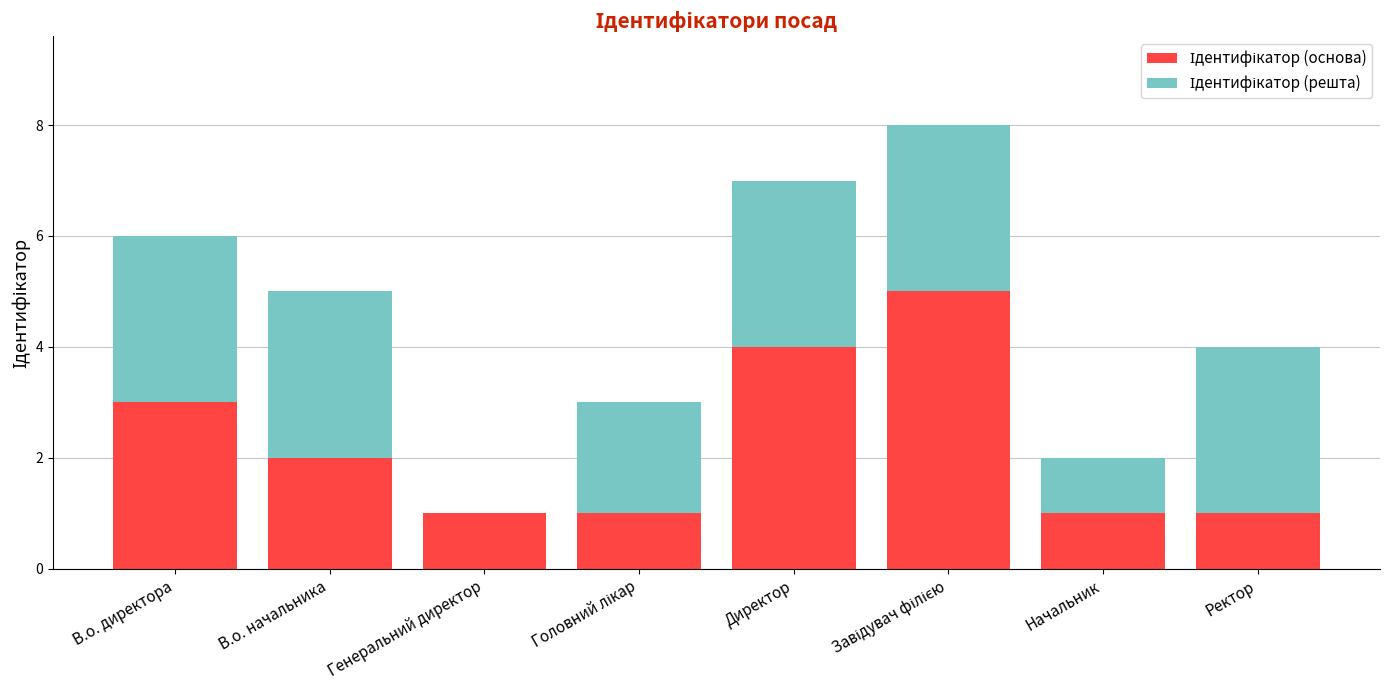

What is the total value across all series at Ректор?

4